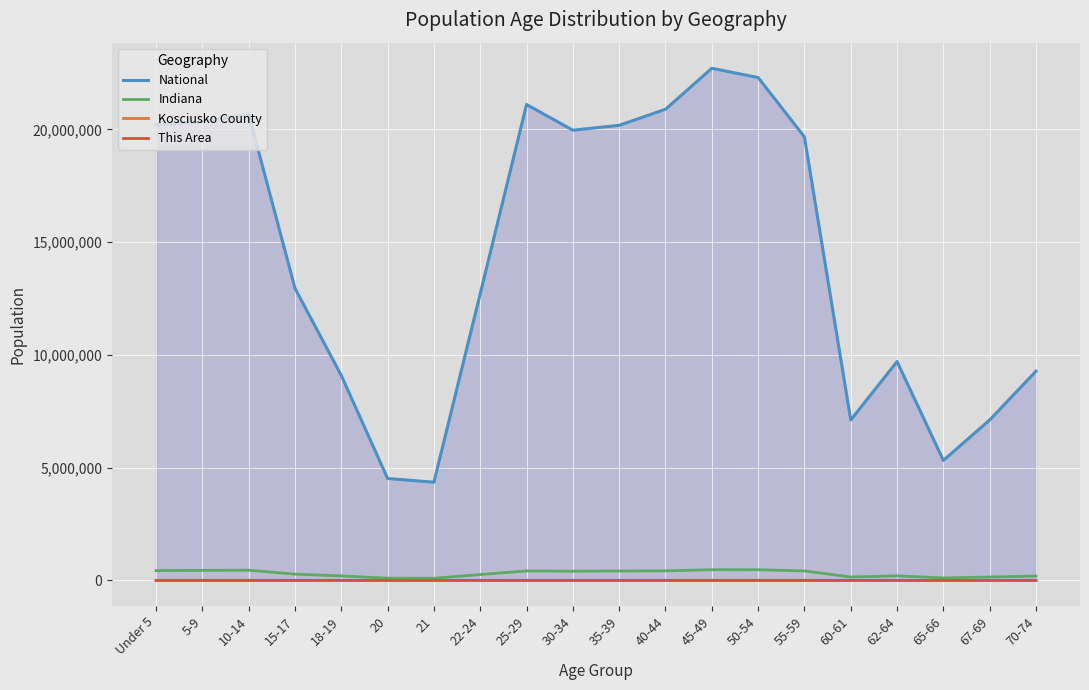

Which category has the highest value in the Indiana series?

45-49